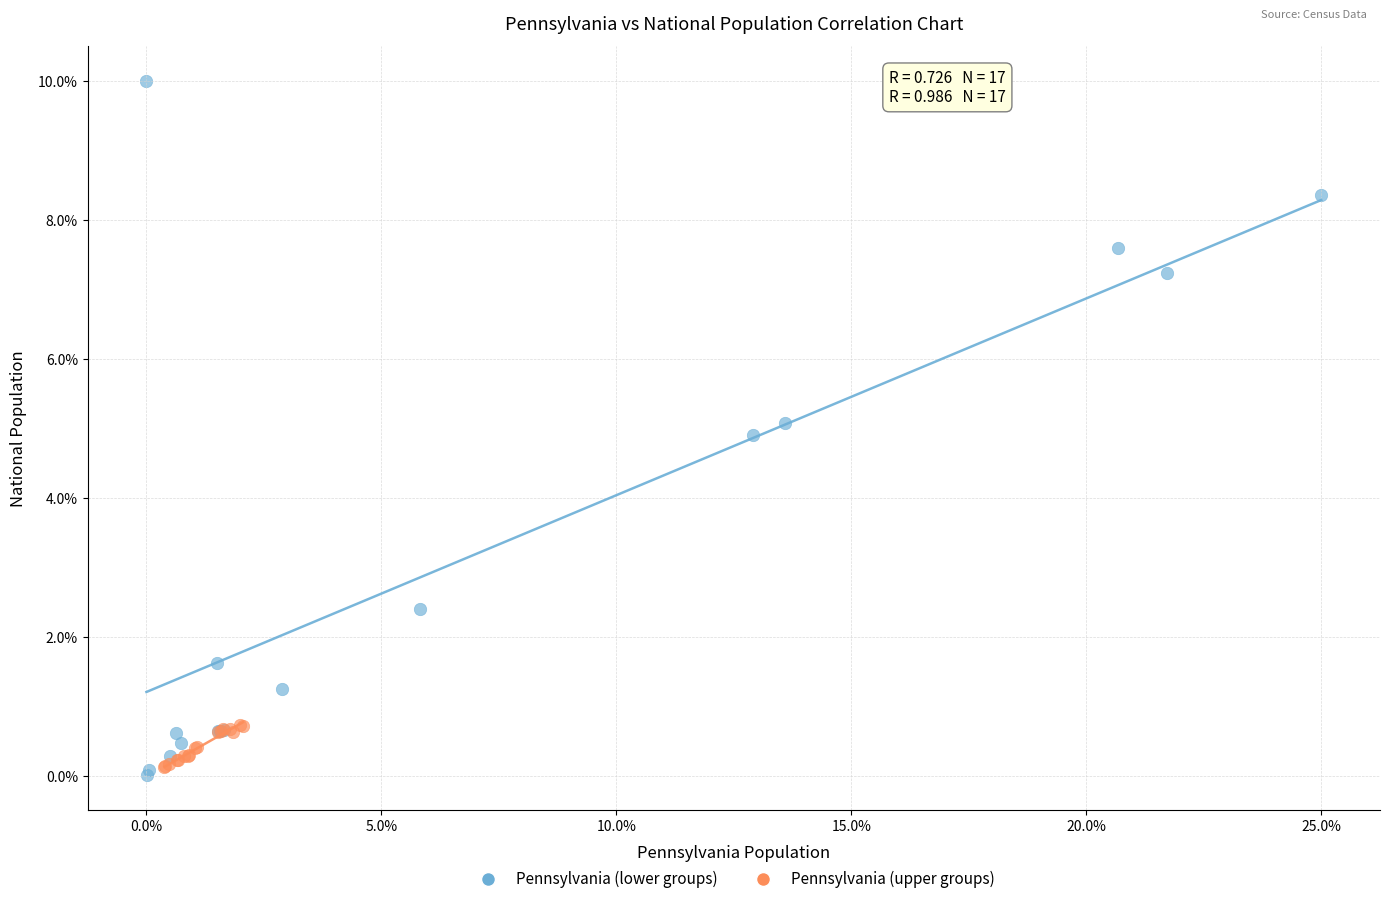

Which series has the widest spread of Y values?

Pennsylvania (lower groups)